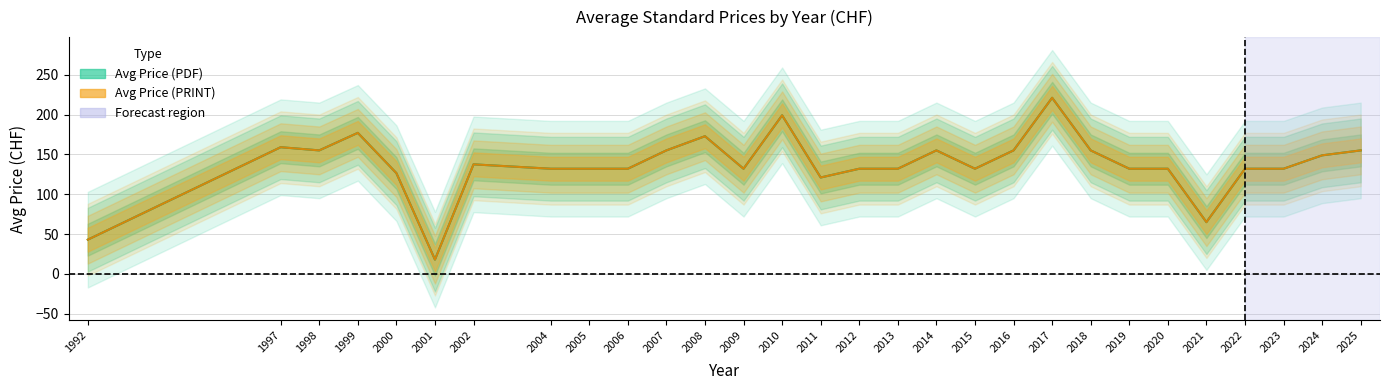

How many lines are shown in the chart?

2